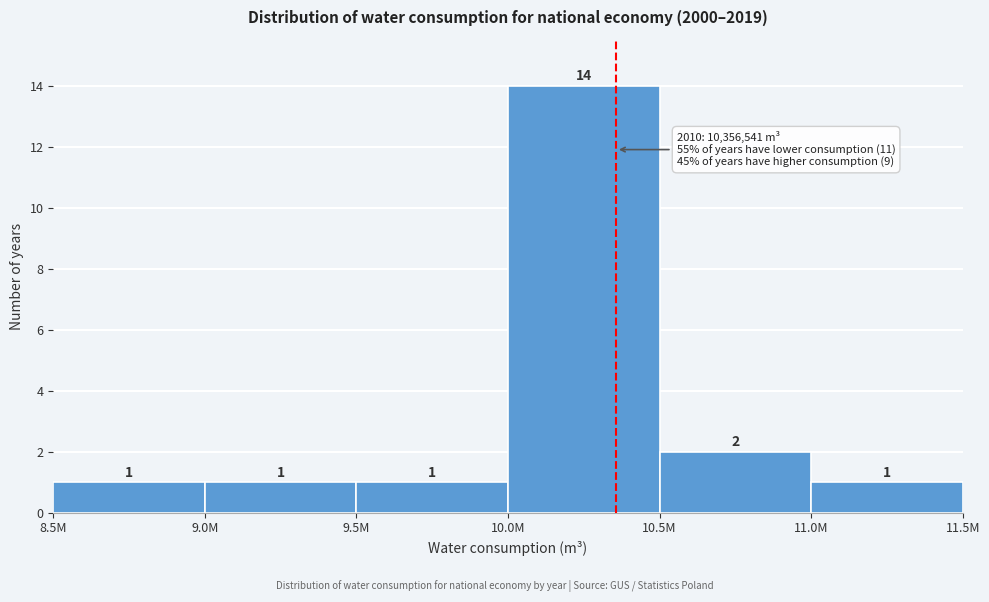

Reading right to left, what are all the values shown in this chart?

1	2	14	1	1	1